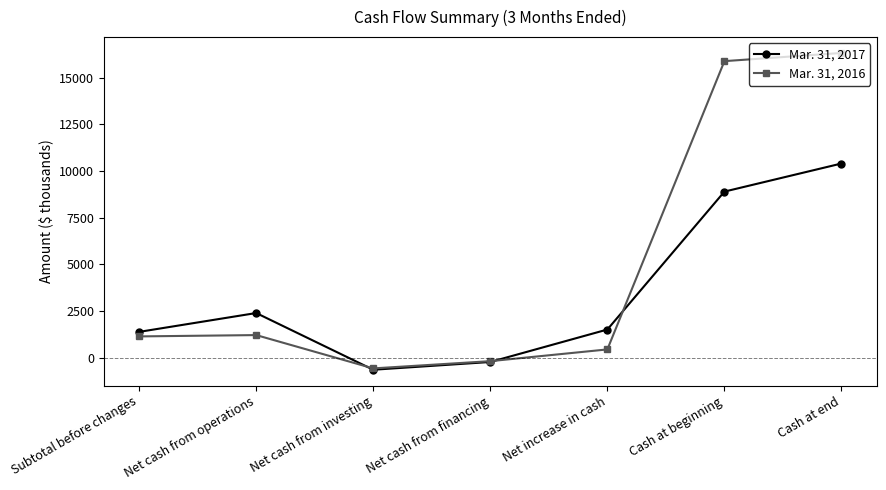

Count the number of data series in this chart.

2